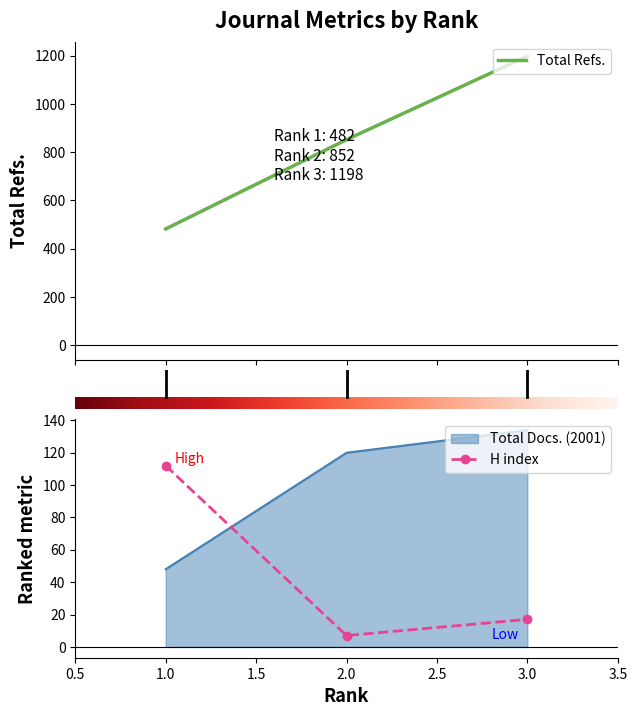

At how many categories does at least one series exceed 806?

2